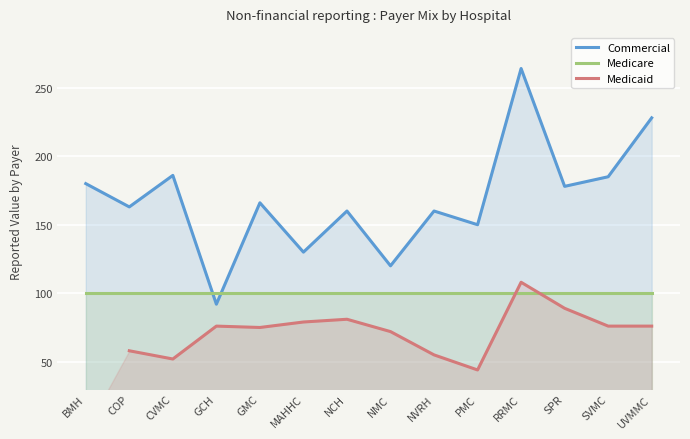

Is it true that Medicaid equals 76.0 at UVMMC?

True